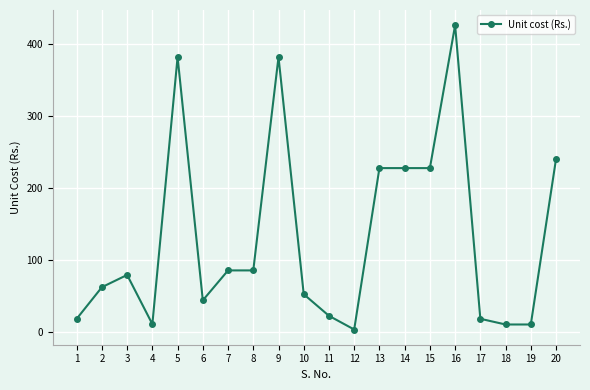

Where is the first local minimum?

4